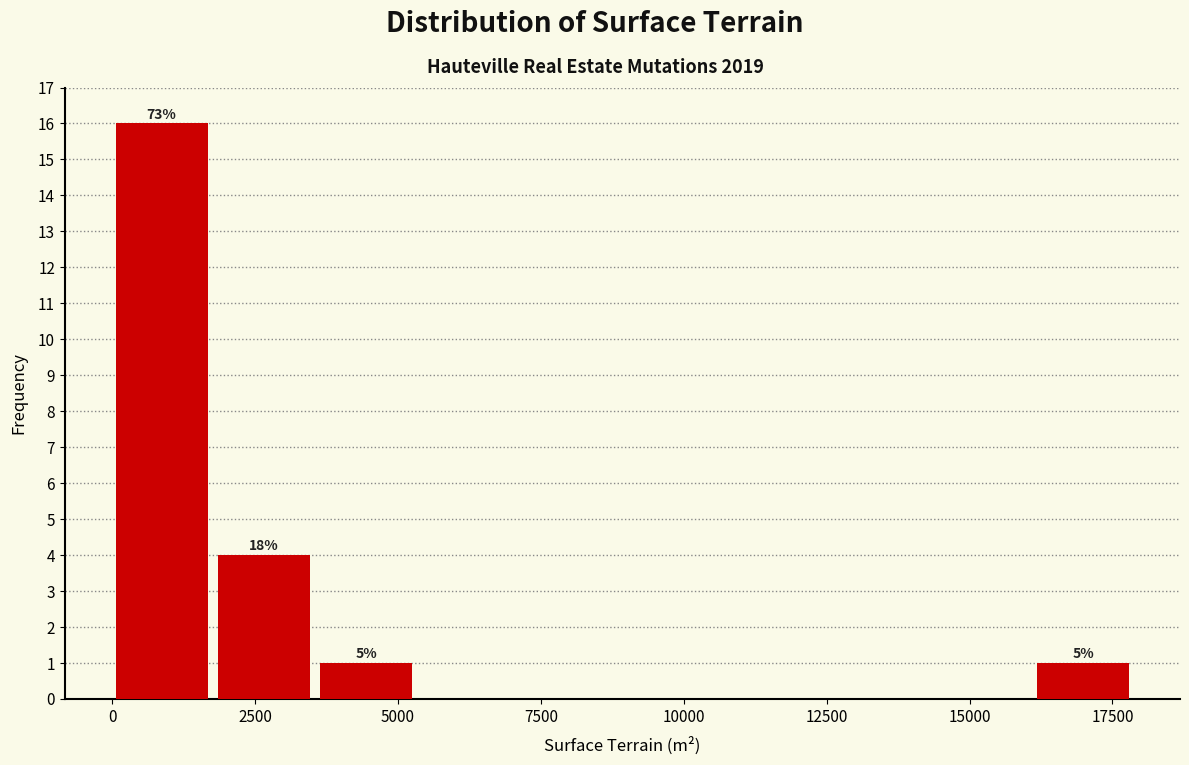

Around what value on the x-axis is the tallest bar? Give the approximate position of its centre, as read against the axis.

1000